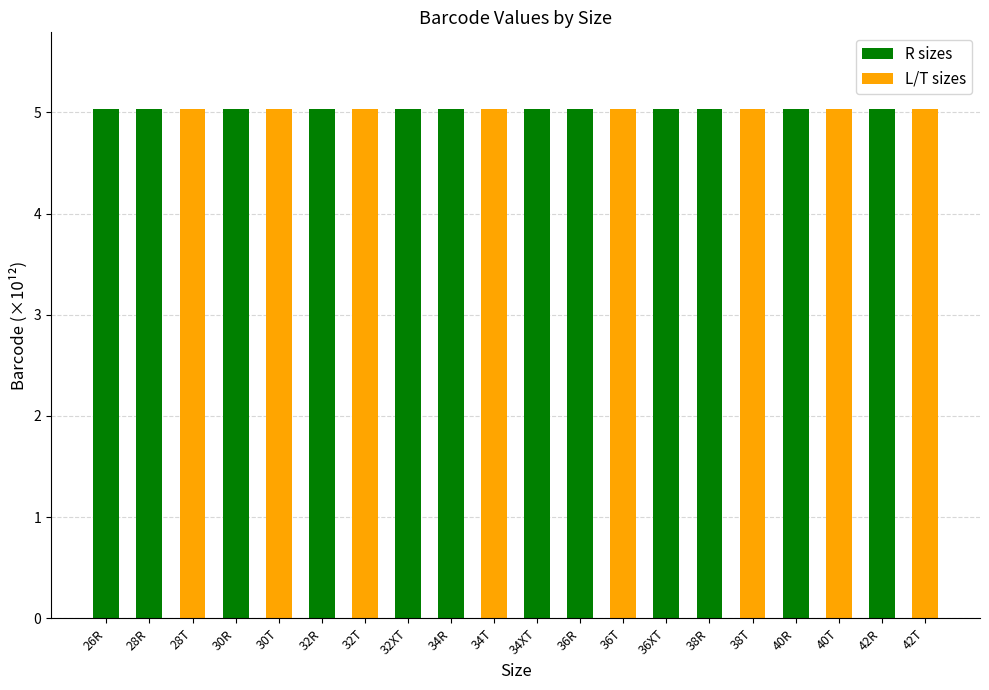

What is the total value across all series at 42T?

5.0